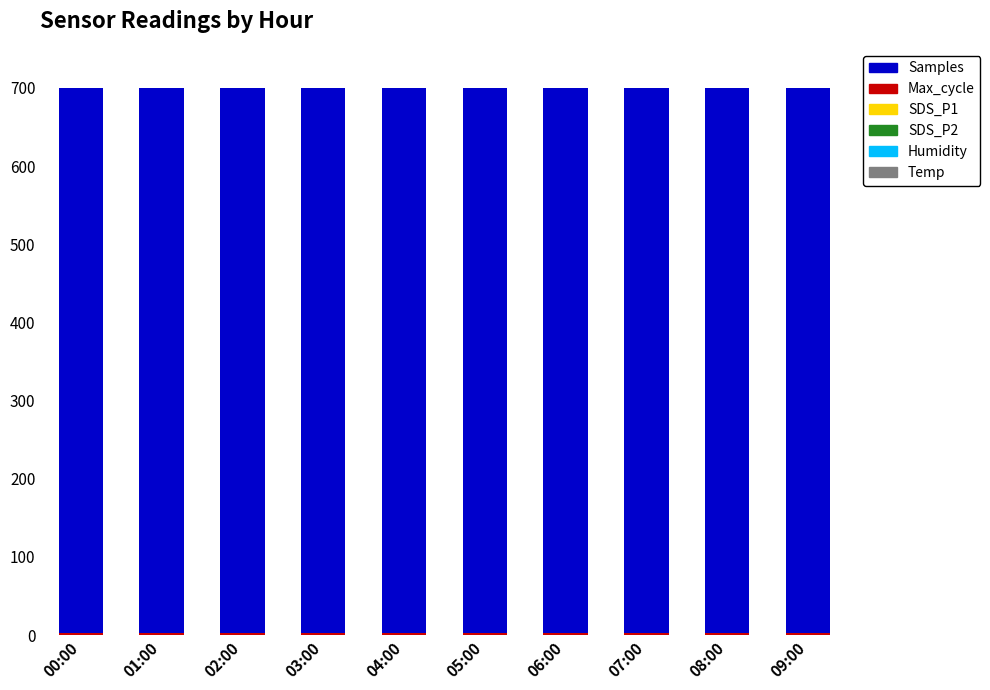

Count the number of categories in the chart.

10